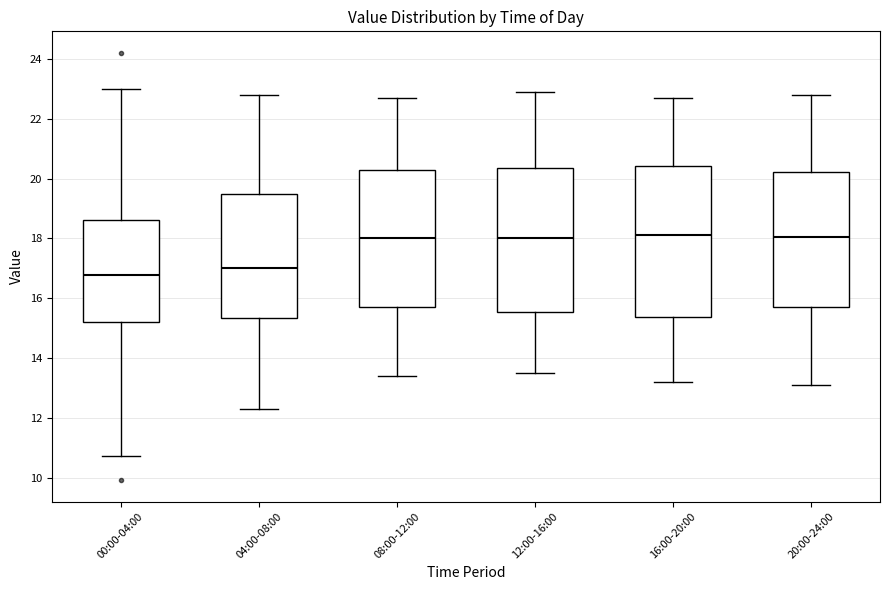

Which box's median line is the lowest?

00:00-04:00